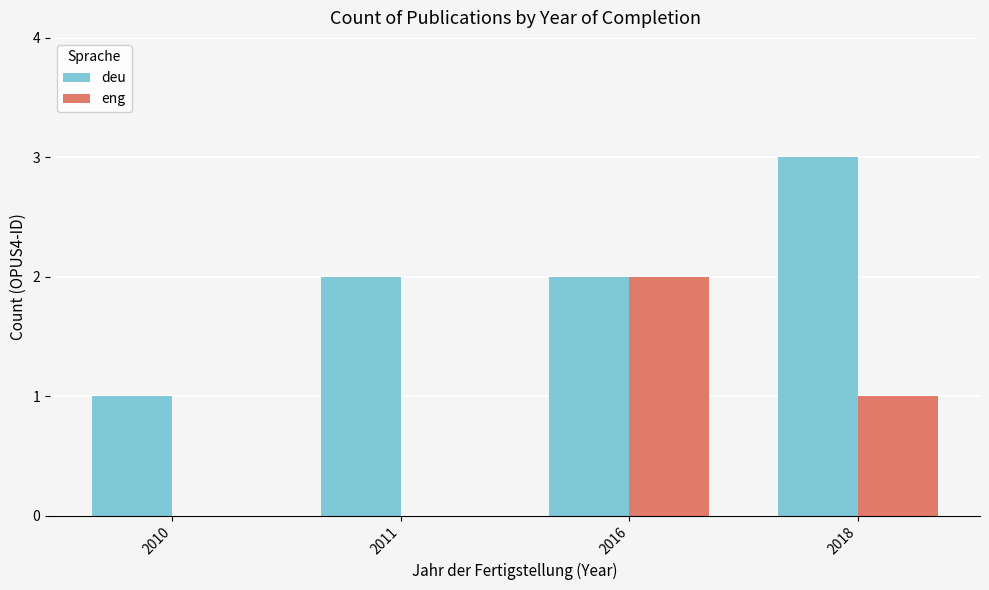

Where does the eng series first go above 1?

2016